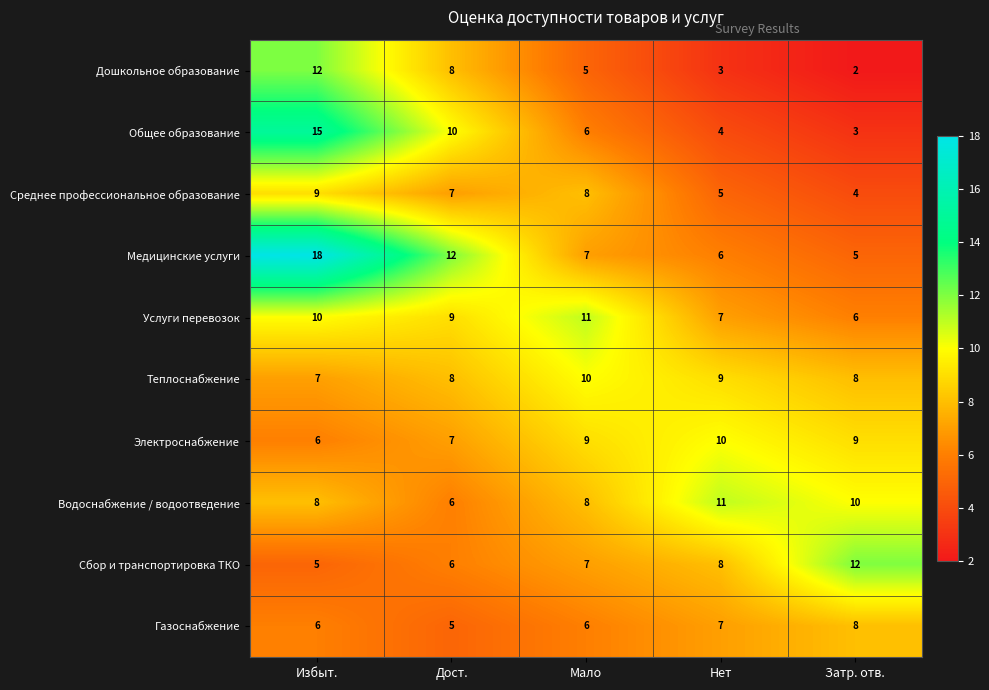

What is the difference between the highest and lowest values at Мало?

6